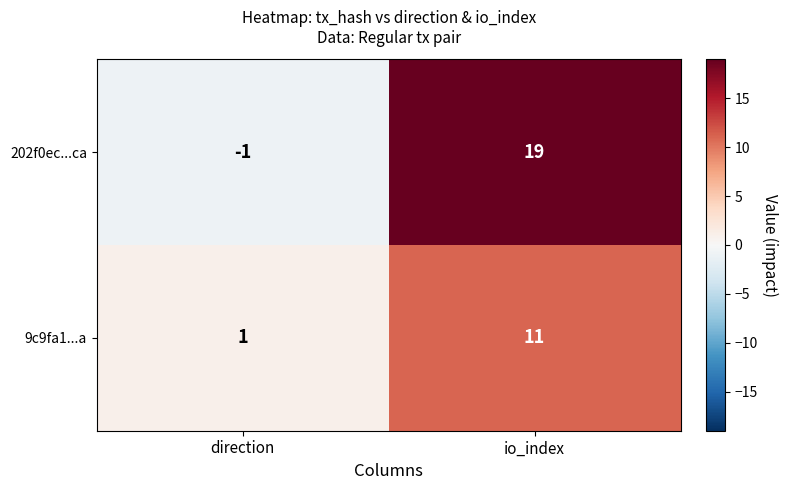

What is the greatest value displayed?

19